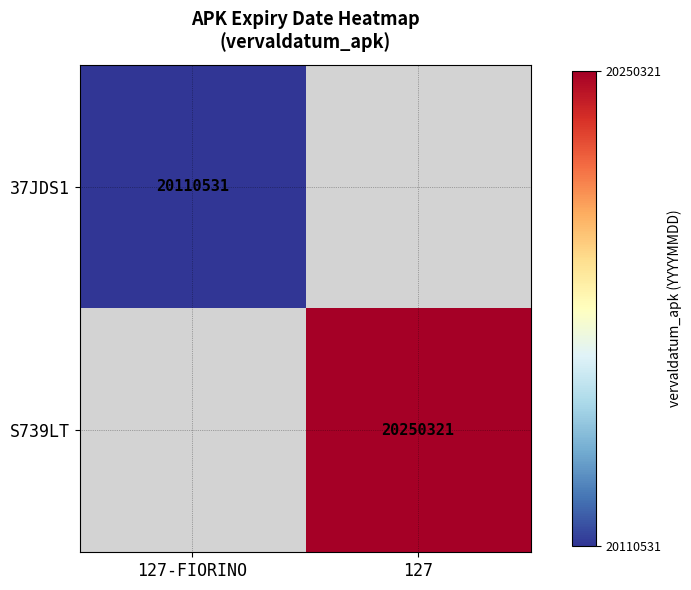

The value of 37JDS1 at 127-FIORINO is 10879403. True or false?

False